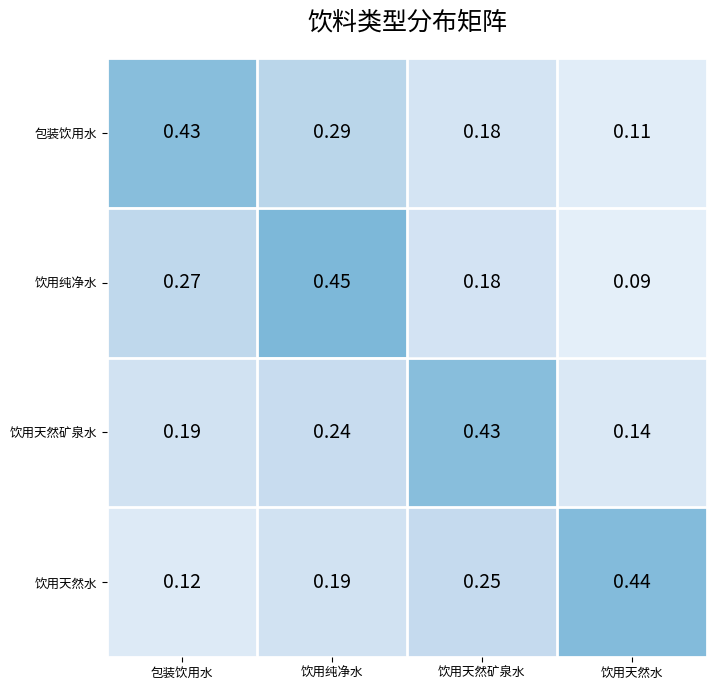

At which category does the chart reach its peak across all series?

饮用纯净水